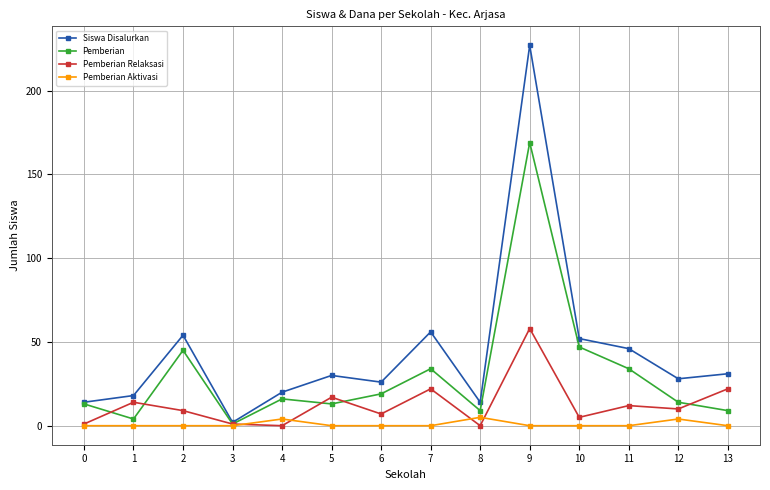

Which category has the highest value in the Pemberian series?

9